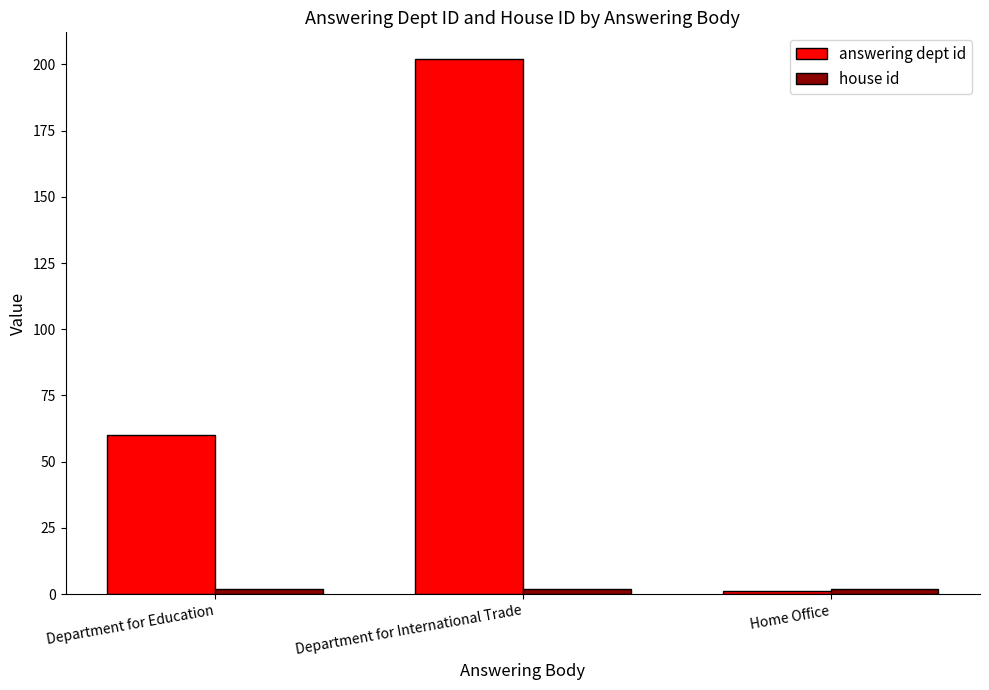

At which category is the sum across all series the highest?

Department for International Trade